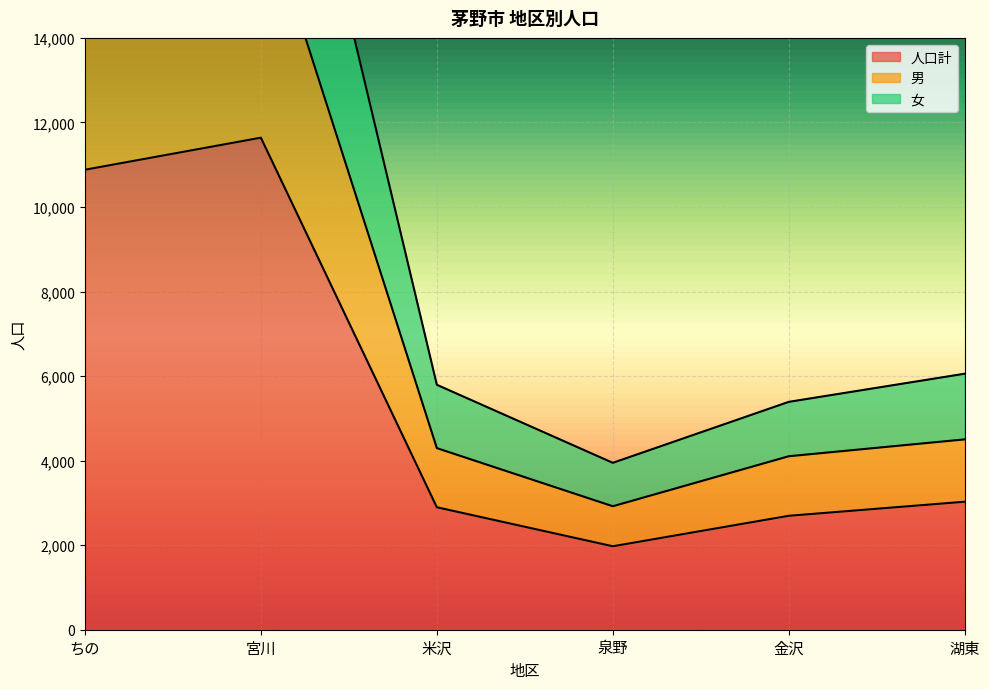

Does the chart display data point markers on the line(s)?

No